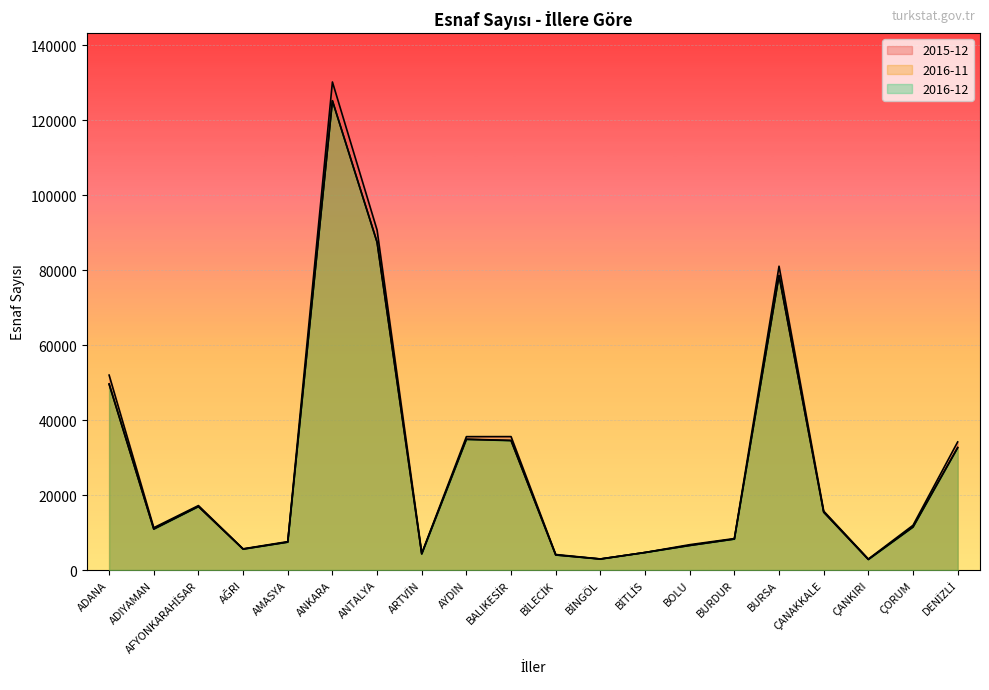

The 2016-12 series shows 5577 at AĞRI. True or false?

True